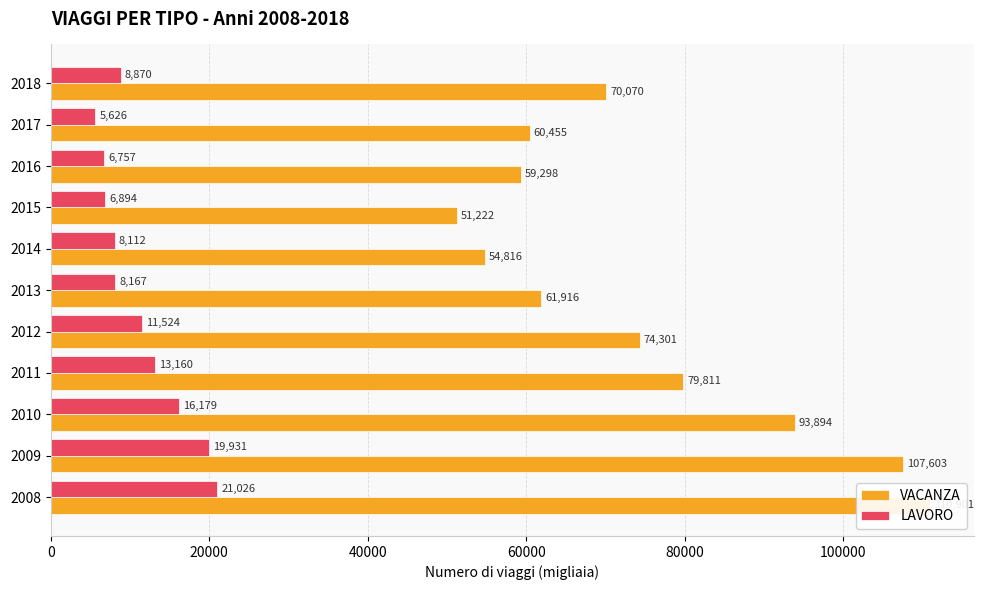

What is the total value across all series at 2008?

131927